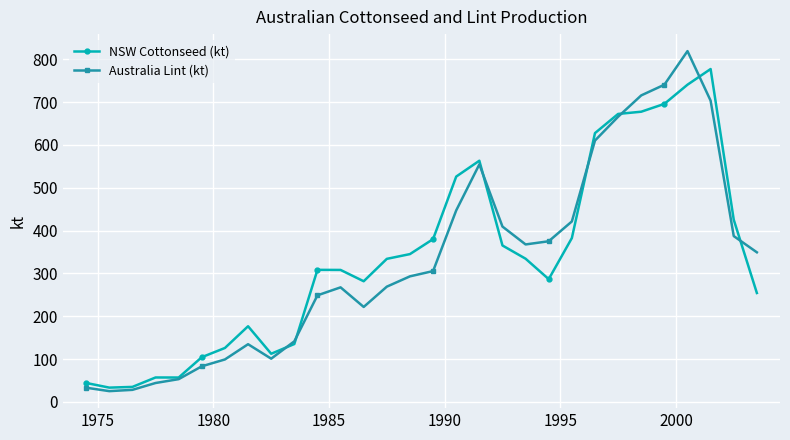

At how many categories does at least one series exceed 504?

8